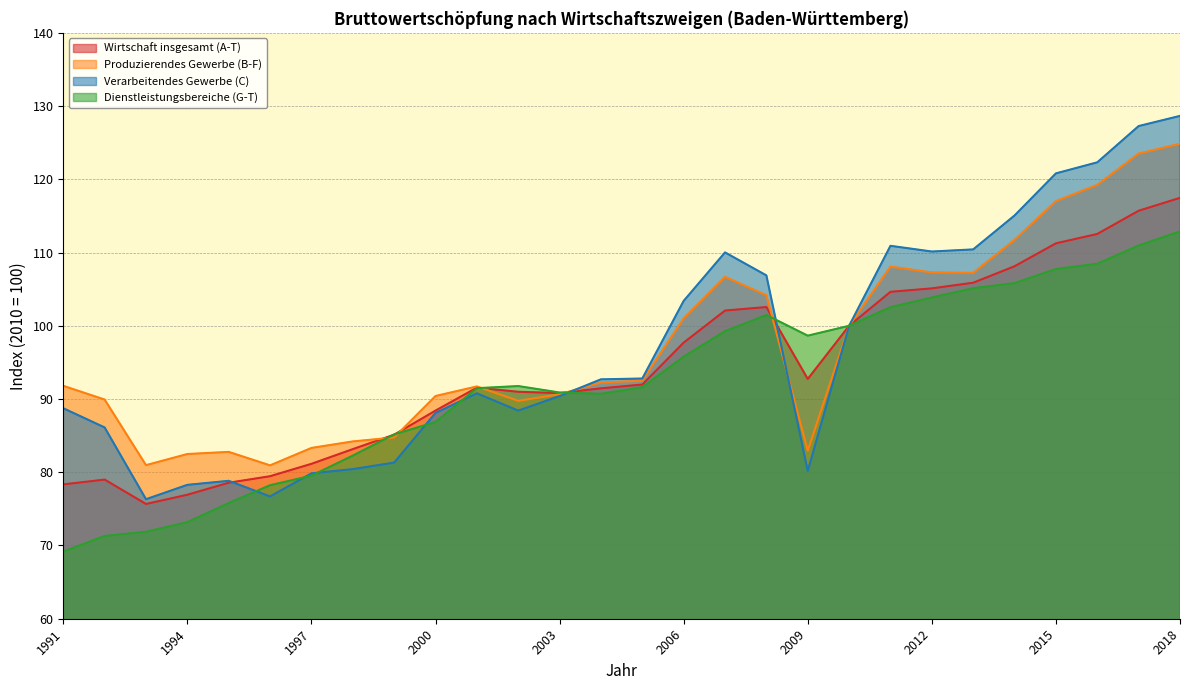

Between 2007 and 2012, which is larger?

2012